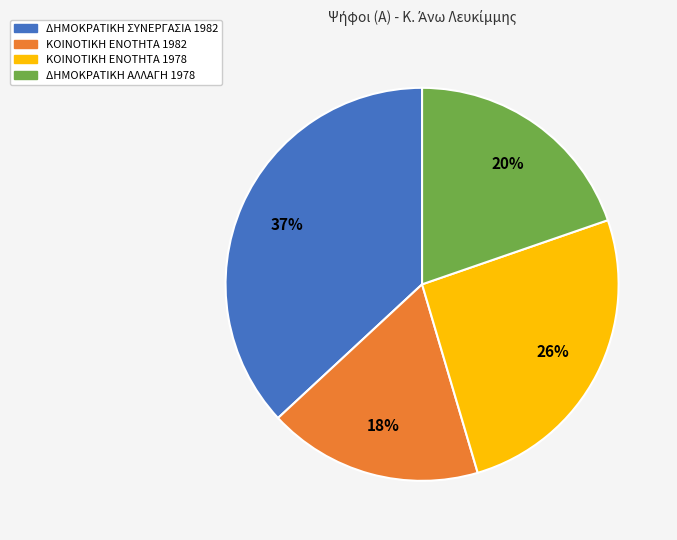

To the nearest percent, what is the difference between the ΔΗΜΟΚΡΑΤΙΚΗ ΑΛΛΑΓΗ 1978 and ΚΟΙΝΟΤΙΚΗ ΕΝΟΤΗΤΑ 1978 slice percentages?

6%